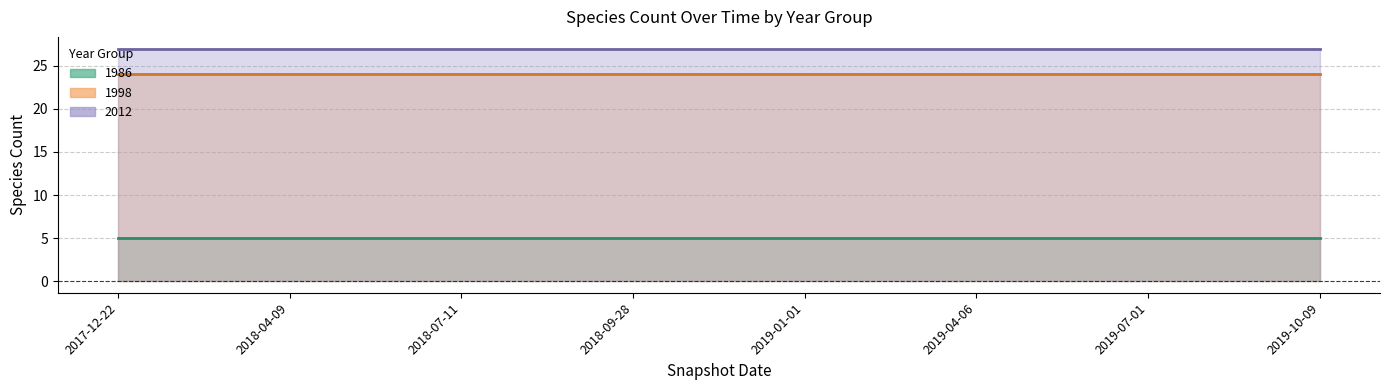

What is the approximate value of 2012 at 2019-07-01?

27